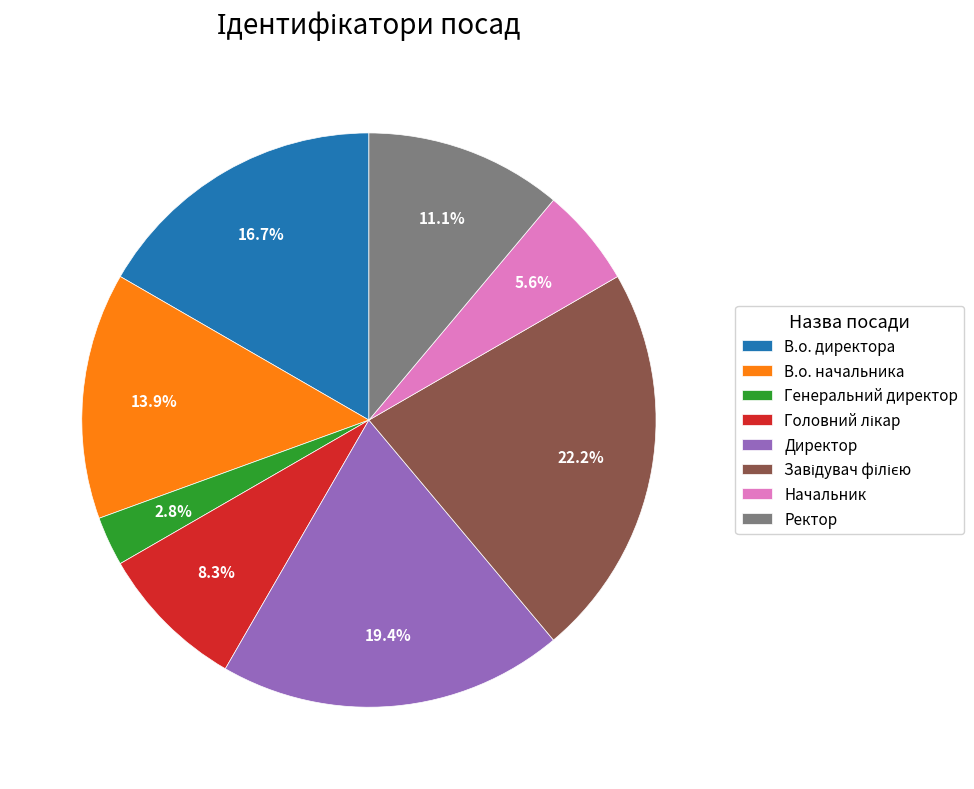

Does Начальник represent more than half of the total?

No